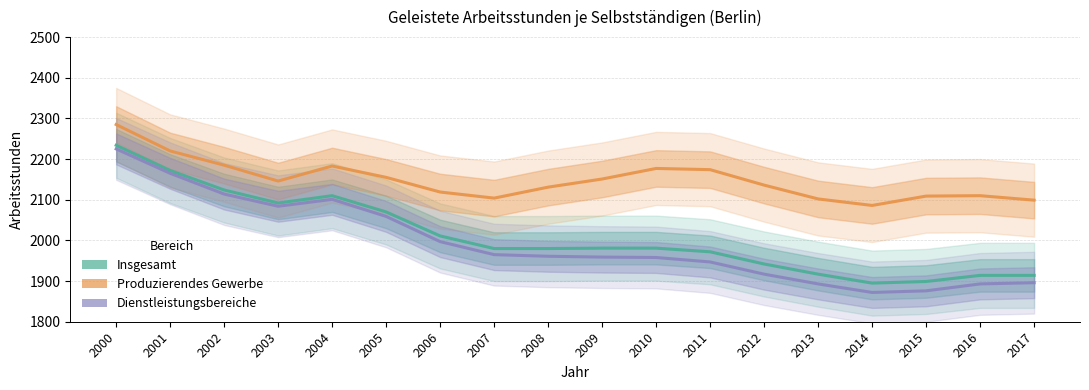

List the series in order of their peak value, highest first.

Produzierendes Gewerbe, Insgesamt, Dienstleistungsbereiche